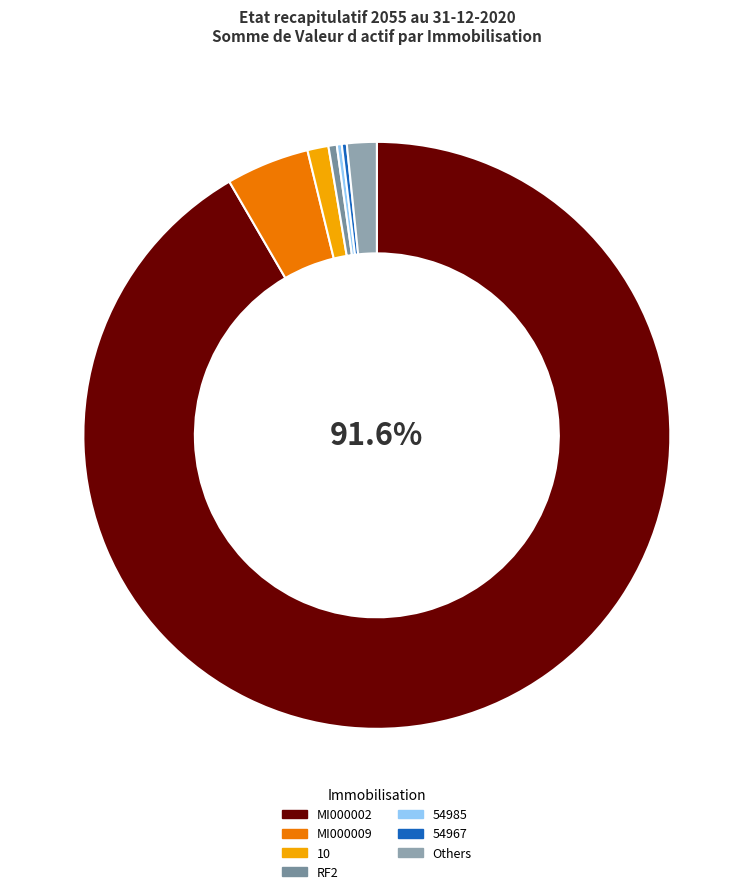

Rank the categories by value from highest to lowest.

MI000002, MI000009, 10, RF2, 54967, 54985, 54955, 54969, 54977, MI000006, 55419, 56198, 56256, 56257, MI000007, MI000003, 54956, 54959